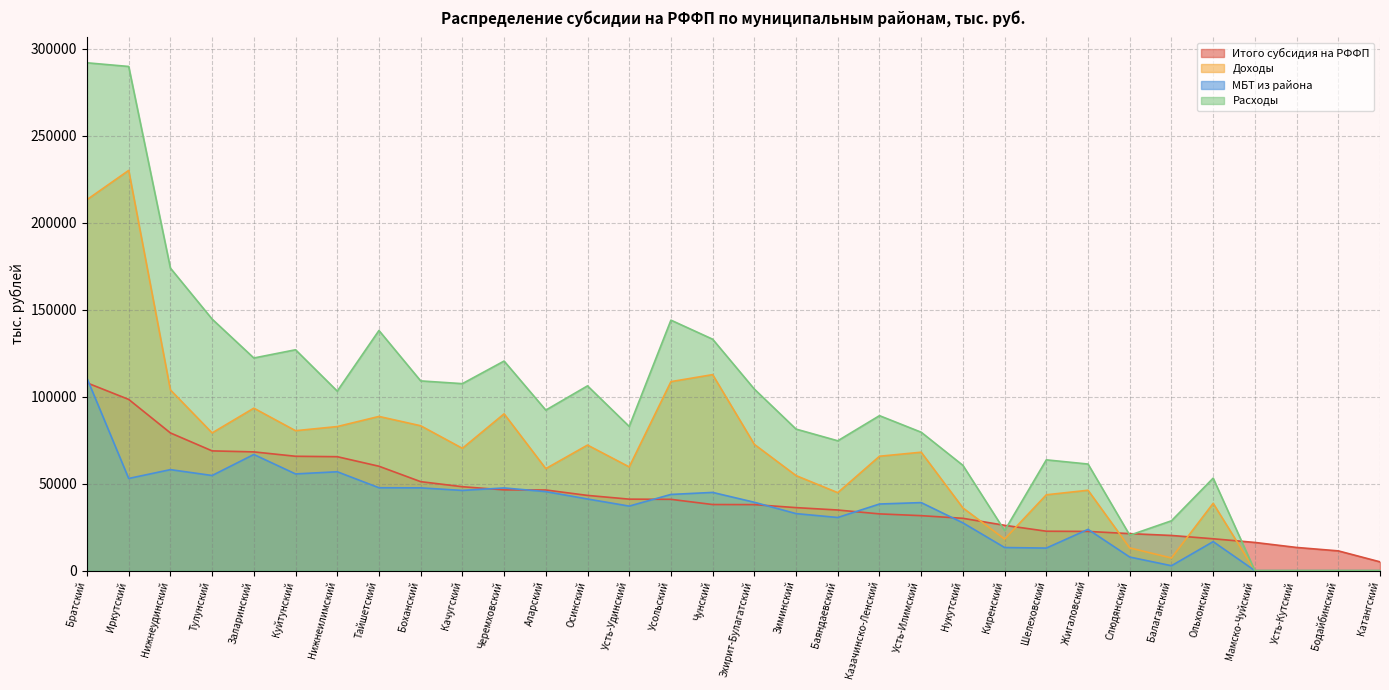

What is the maximum value shown in the chart?

292059.3